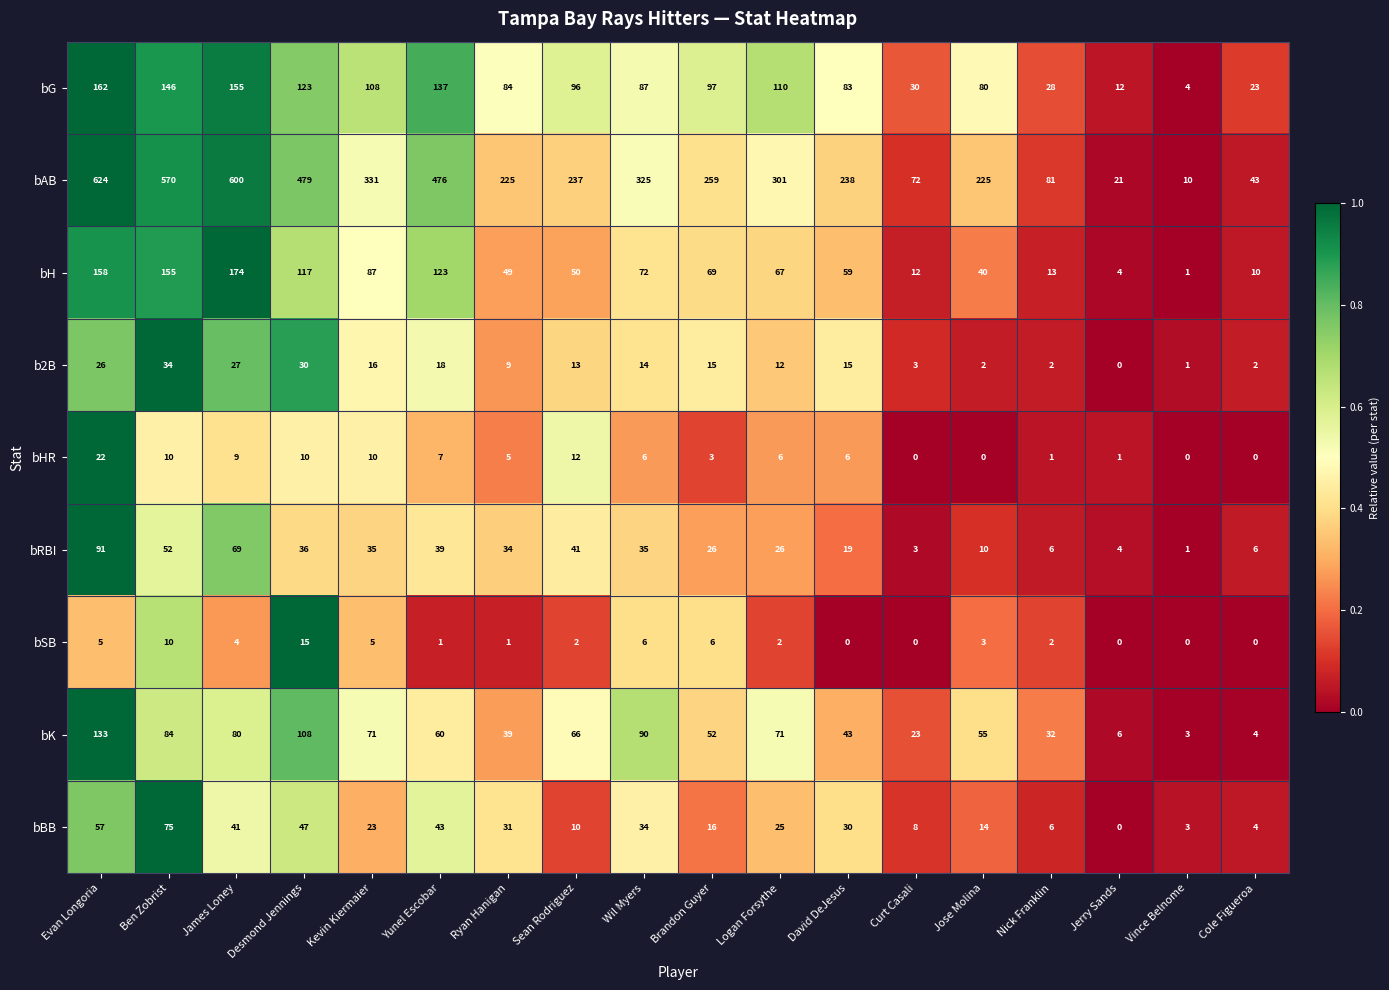

The value of bK at David DeJesus is 68. True or false?

False